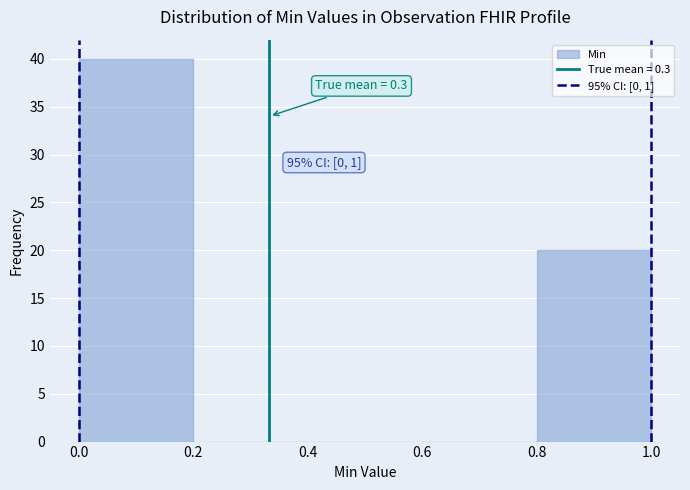

Which range on the x-axis has the tallest bar?

0.0 to 0.2